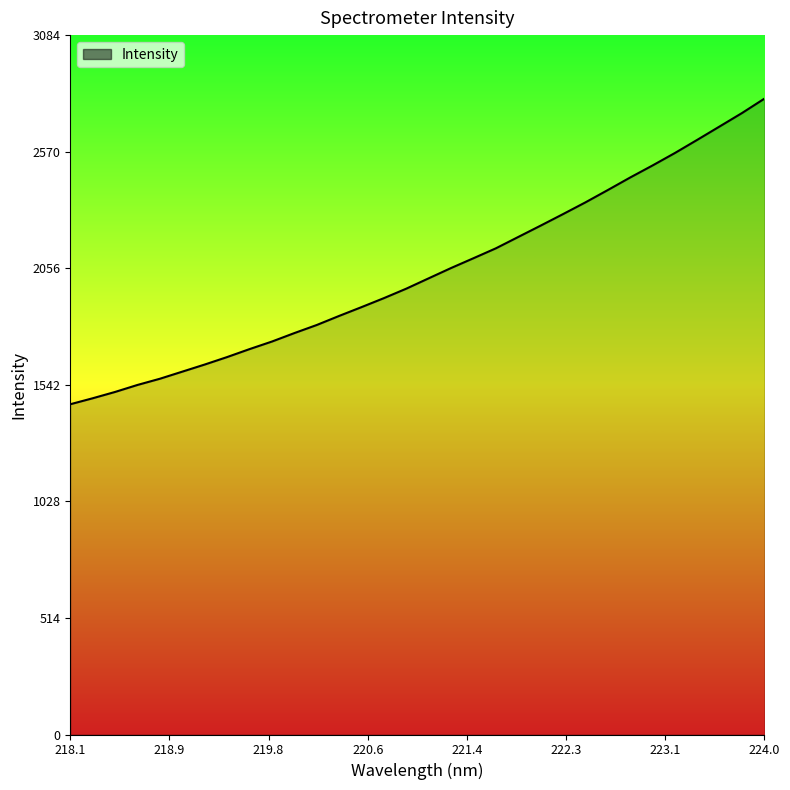

What is the difference between the maximum and minimum values?

1347.6